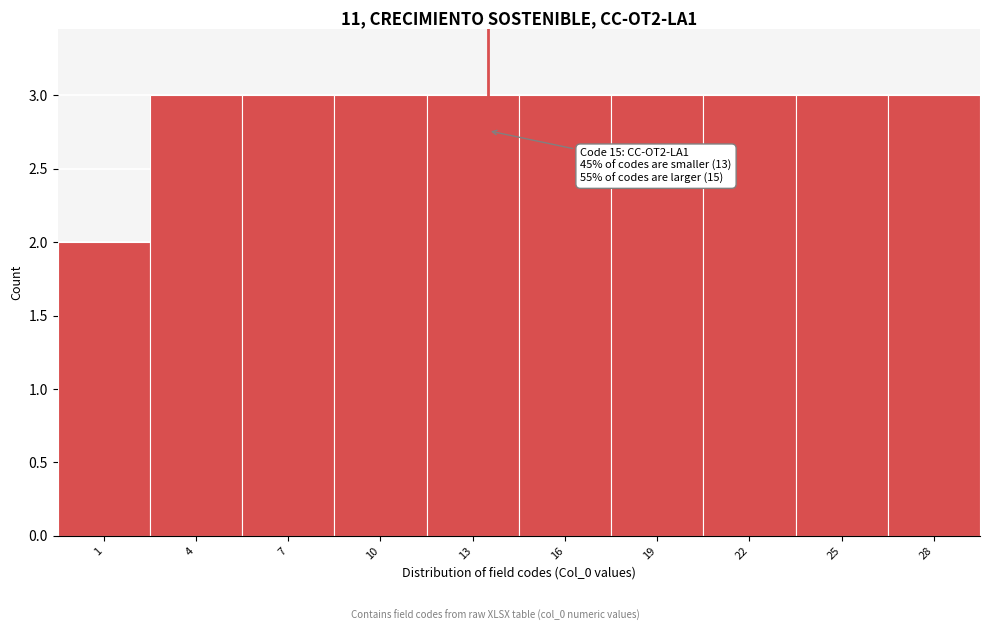

Reading right to left, extract all data points from this chart.

3	3	3	3	3	3	3	3	3	2